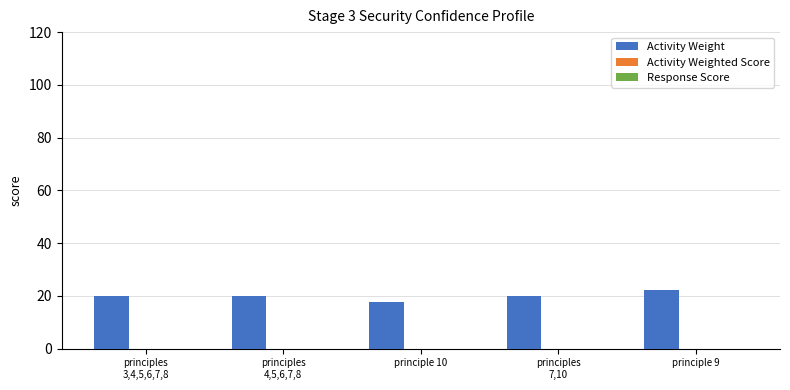

What is the difference between the values at principle 9 and principle 10?

4.4